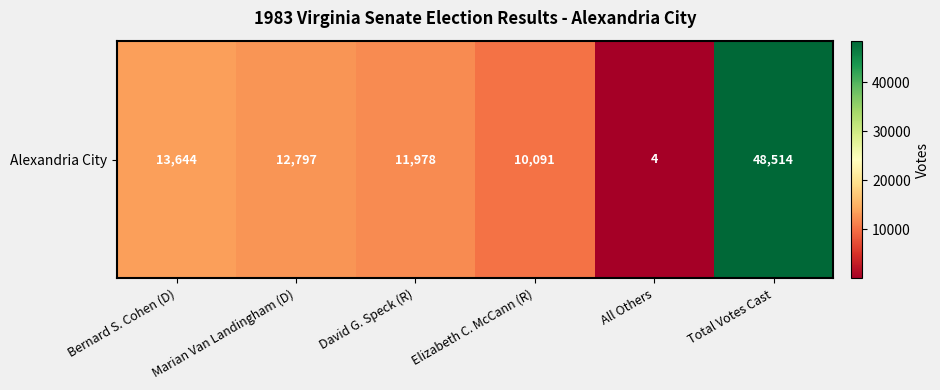

What is the difference between the values at Bernard S. Cohen (D) and Total Votes Cast?

34870